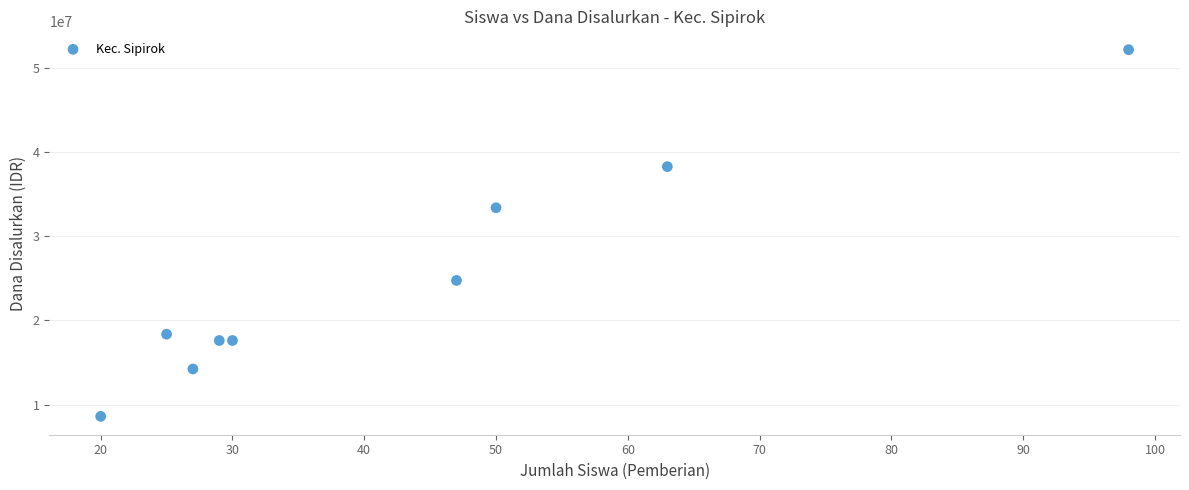

What Y value in the scatter plot is closest to 30375000?

33375000